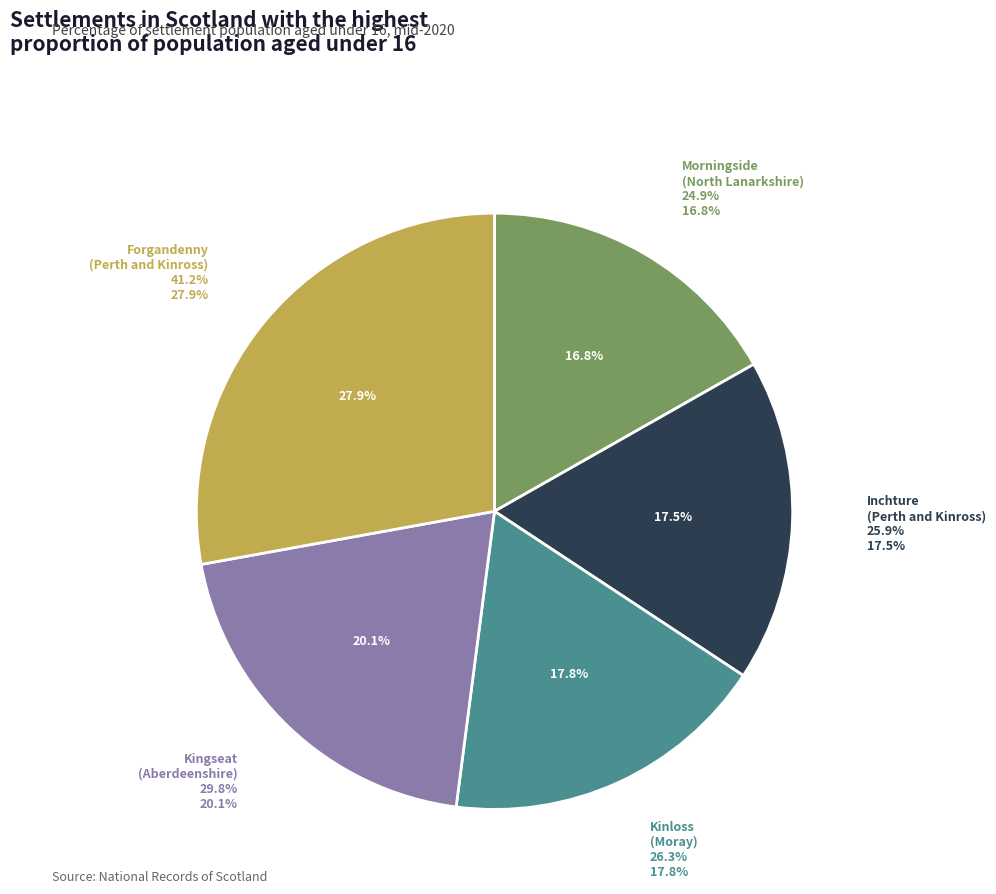

Is there any slice that represents more than half of the pie?

No